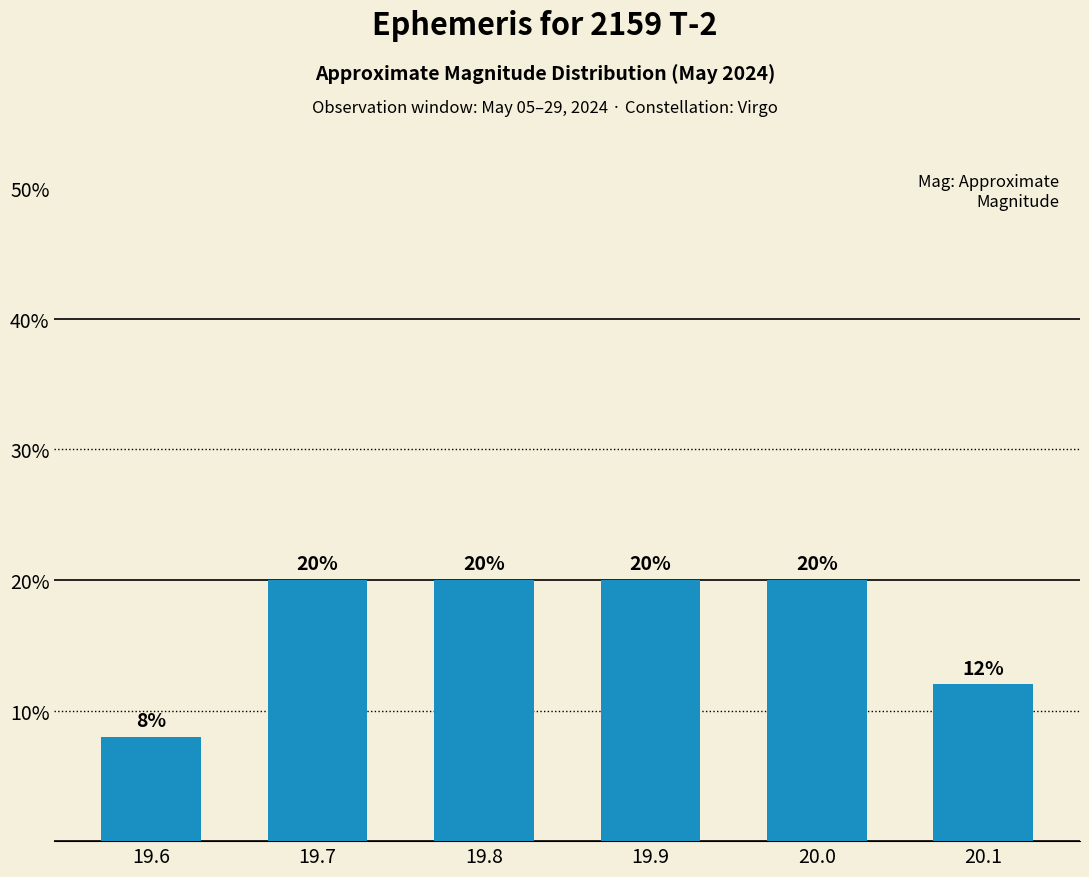

What is the smallest value displayed?

8